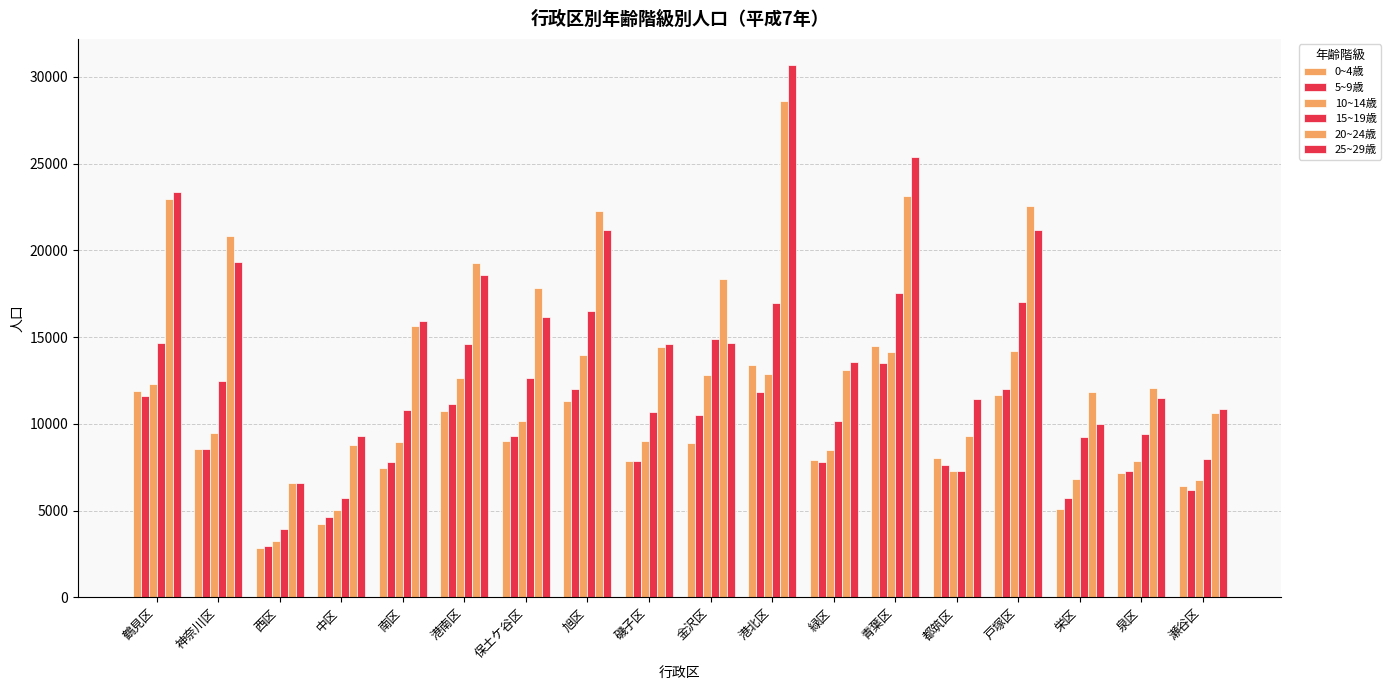

Does the chart contain any negative values?

No